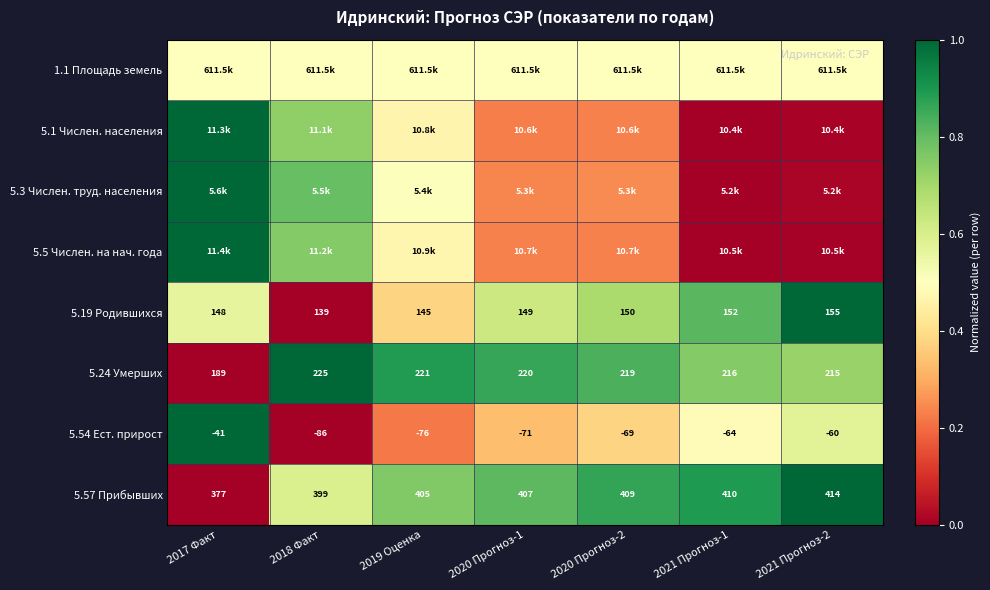

At how many categories does at least one series exceed 0?

7